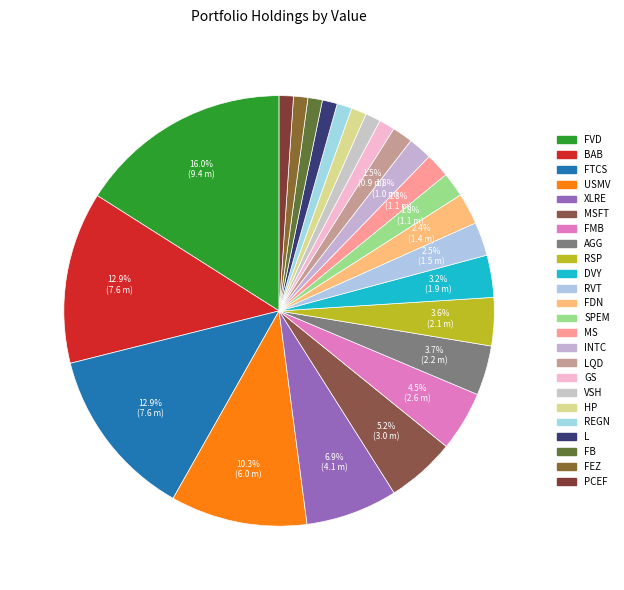

Count the number of slices in the pie.

24